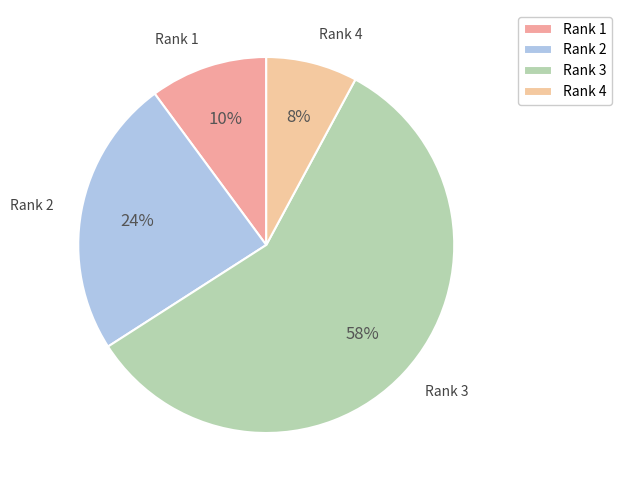

Which category accounts for the majority?

Rank 3